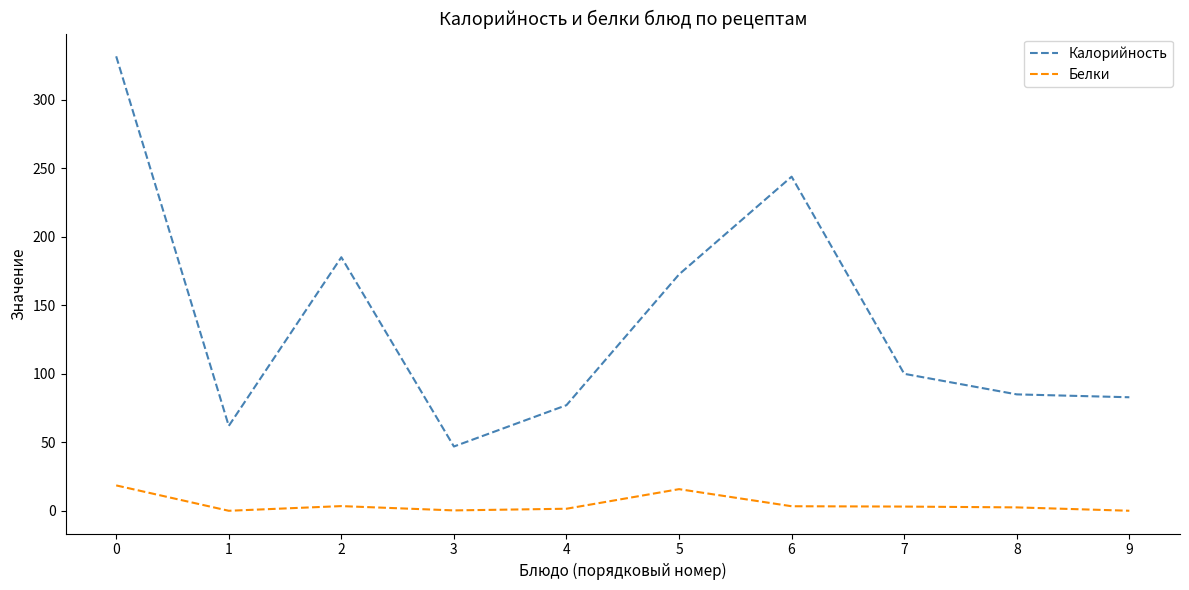

Rank the series at 6 from highest to lowest value.

Калорийность, Белки